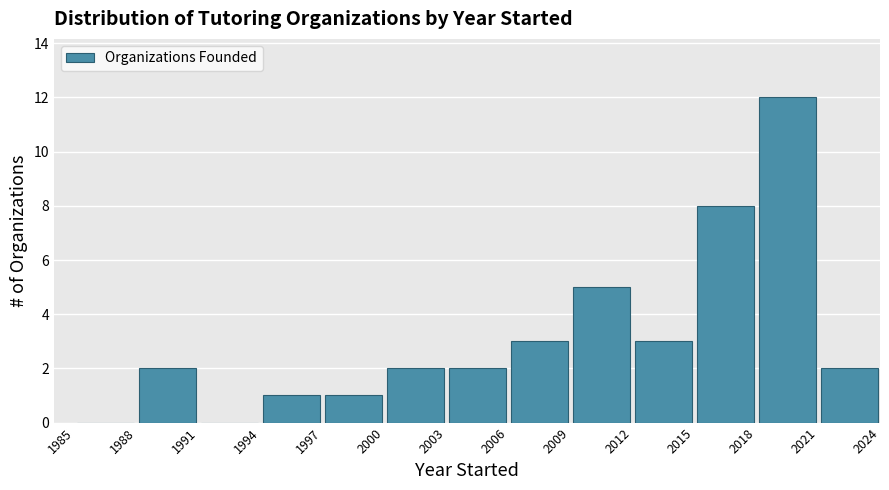

How tall is the bar that spans 2009 to 2012 on the x-axis? The values are not printed on the chart, so give them approximately, as read against the axis.

5